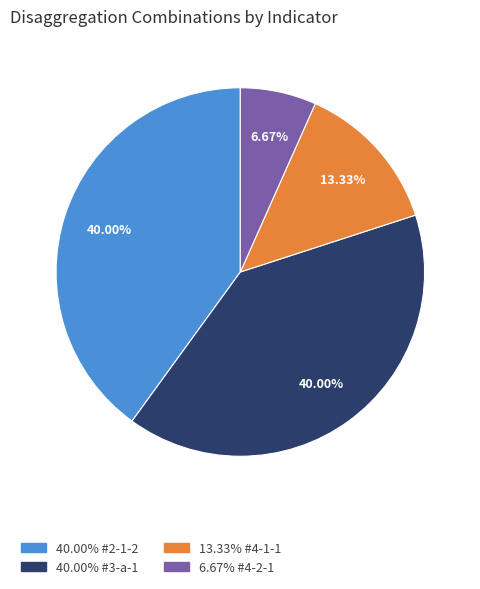

Count the number of slices in the pie.

4